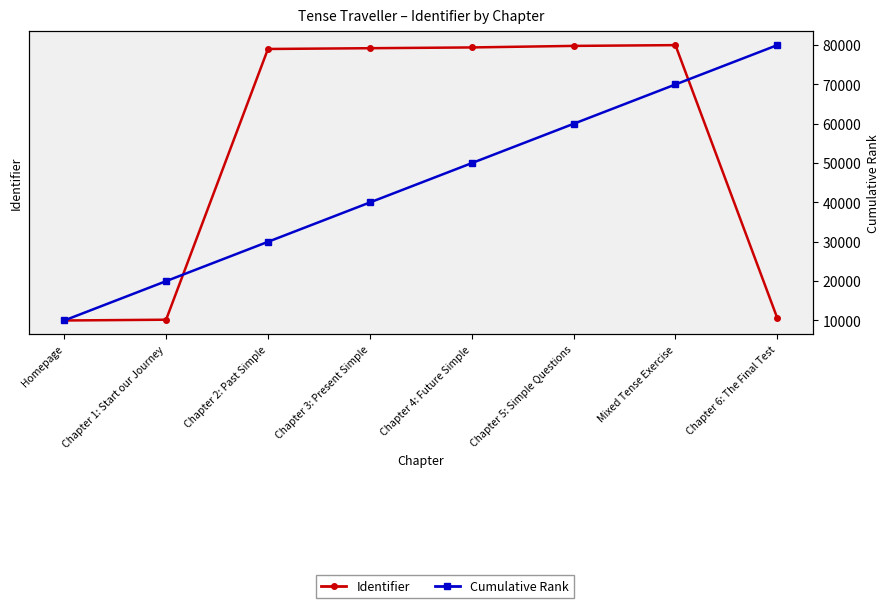

How many distinct data groups are displayed?

2